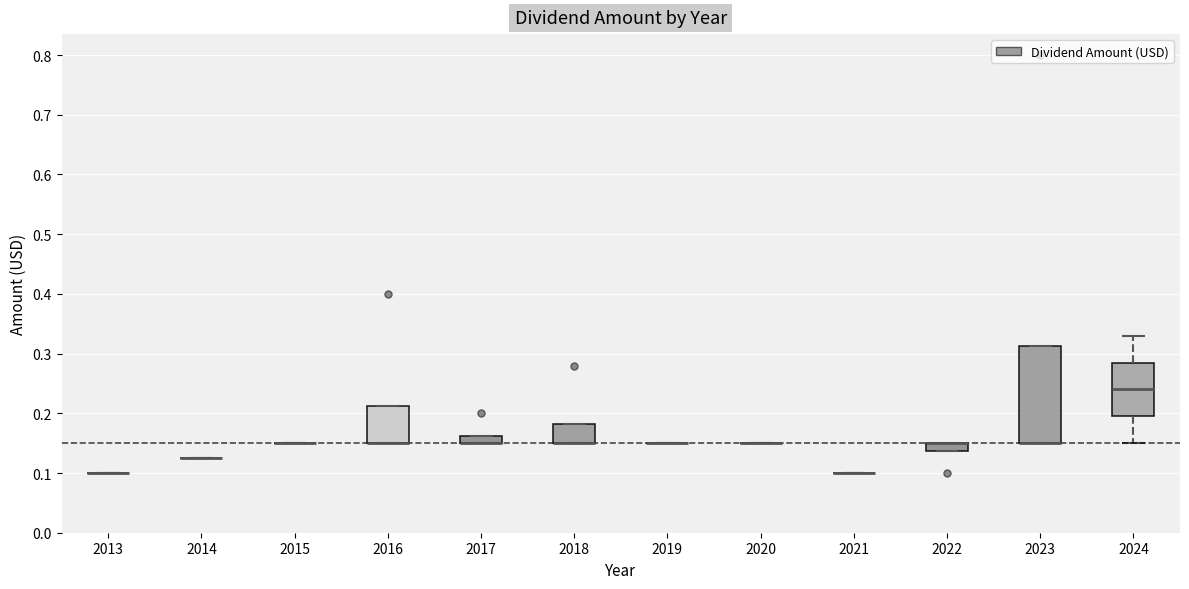

Which box is the tallest, from its lower edge to its upper edge?

2023